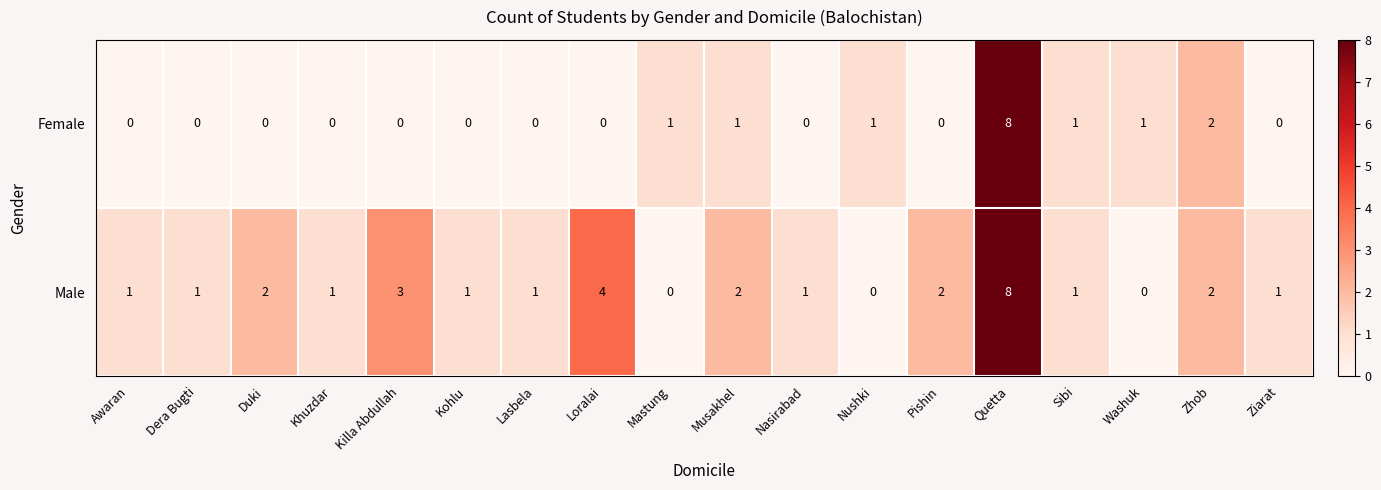

Which series has the largest total across all categories?

Male